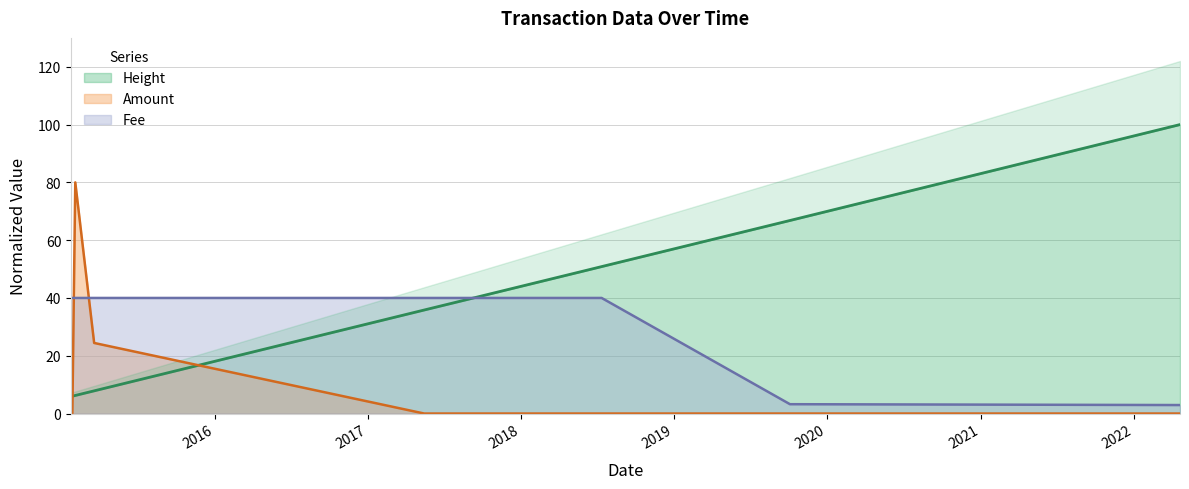

How many categories are shown in the chart?

11